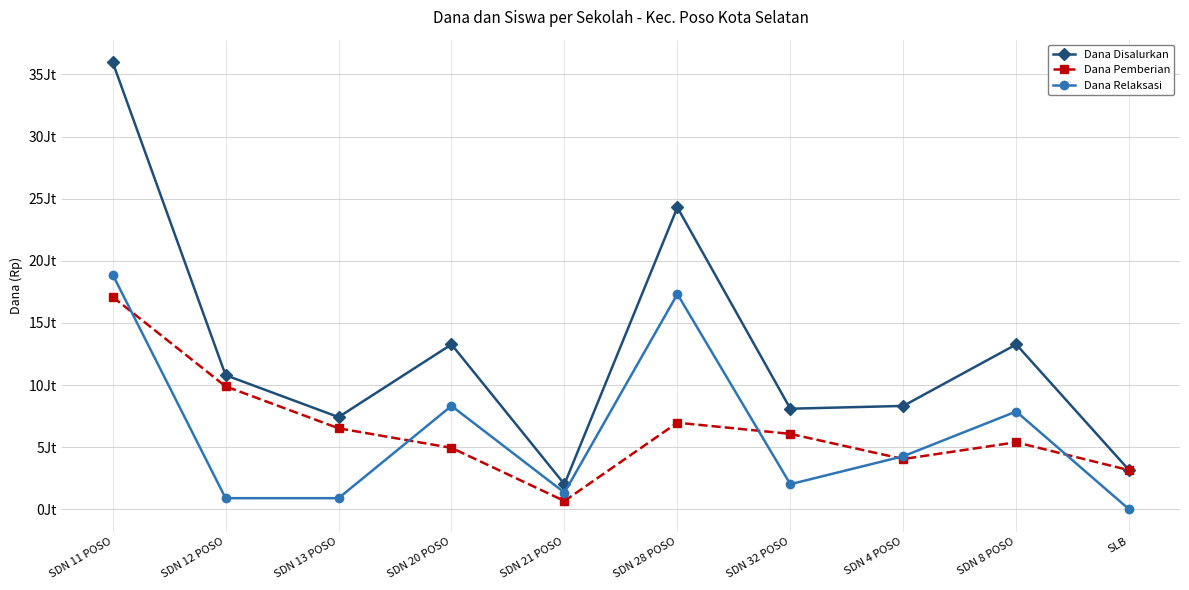

Between which two adjacent categories do Dana Pemberian and Dana Relaksasi first intersect?

SDN 11 POSO and SDN 12 POSO